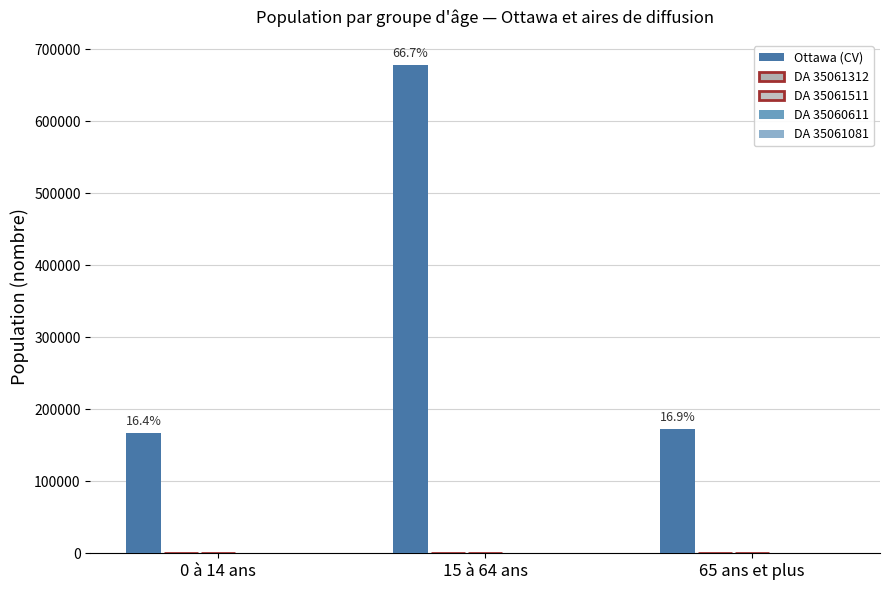

What is the total value across all series at 65 ans et plus?

172355